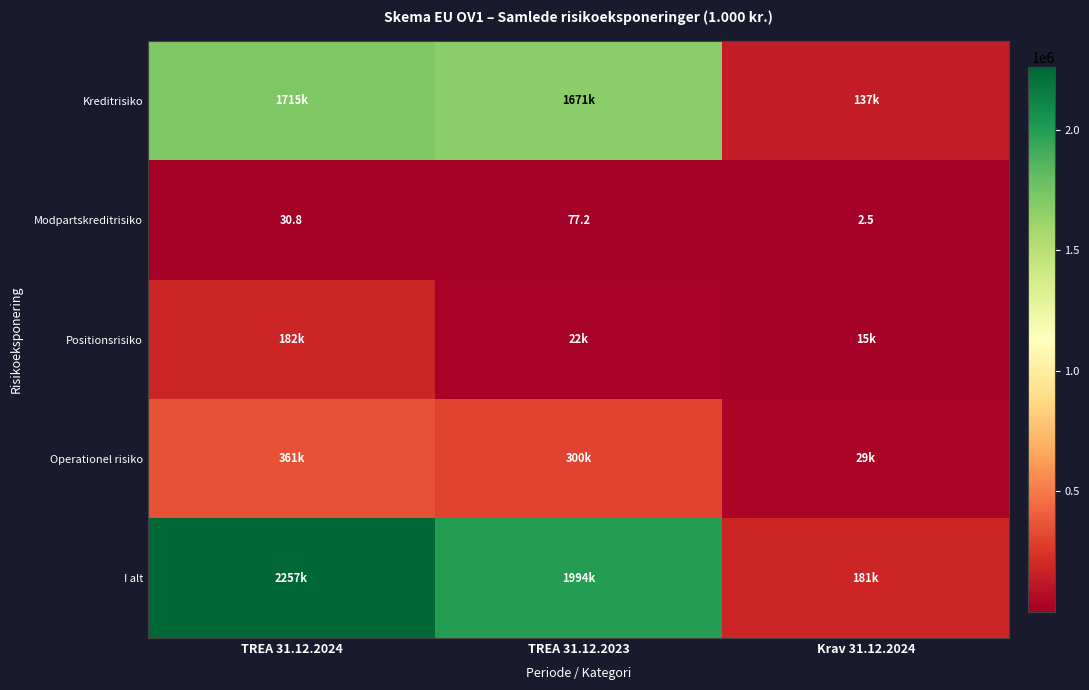

Rank the series at TREA 31.12.2024 from highest to lowest value.

I alt, Kreditrisiko, Operationel risiko, Positionsrisiko, Modpartskreditrisiko